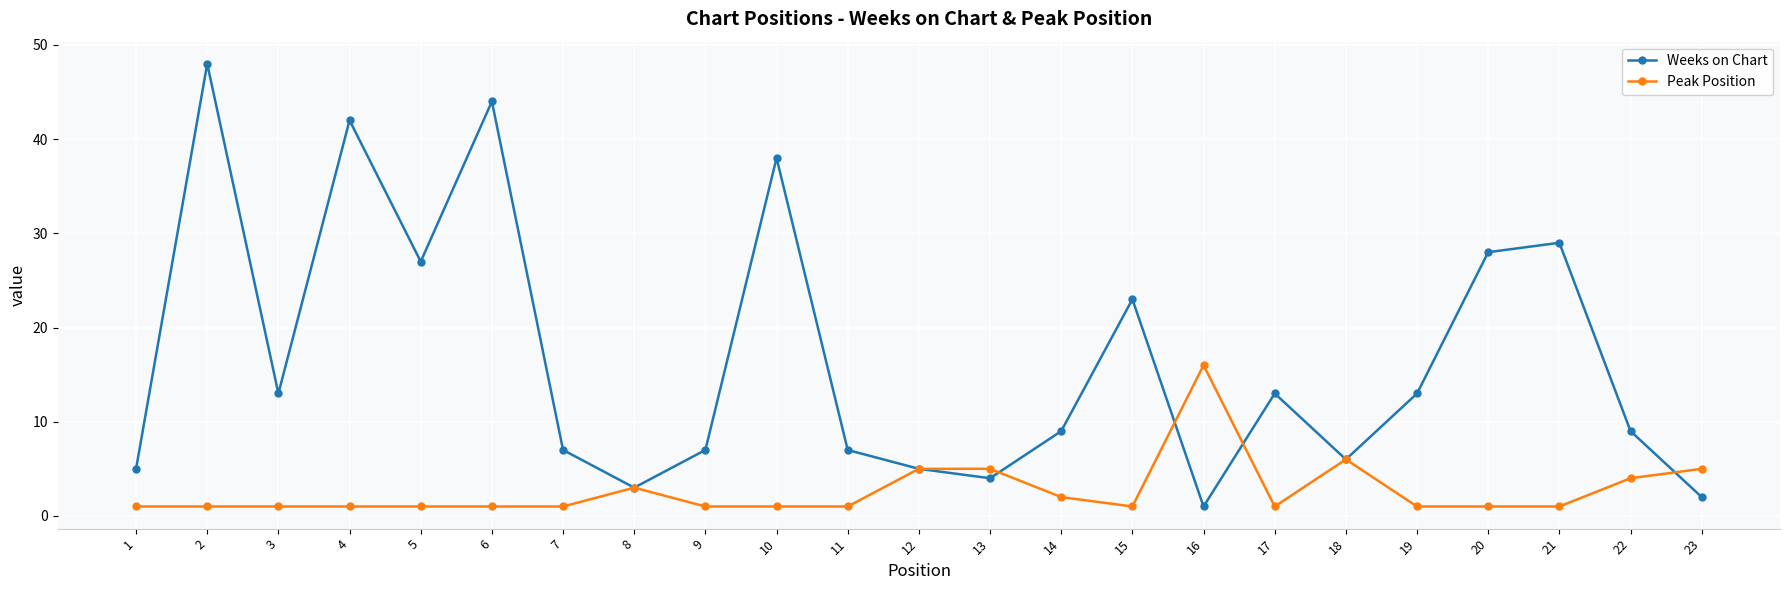

What is the minimum value shown in the chart?

1